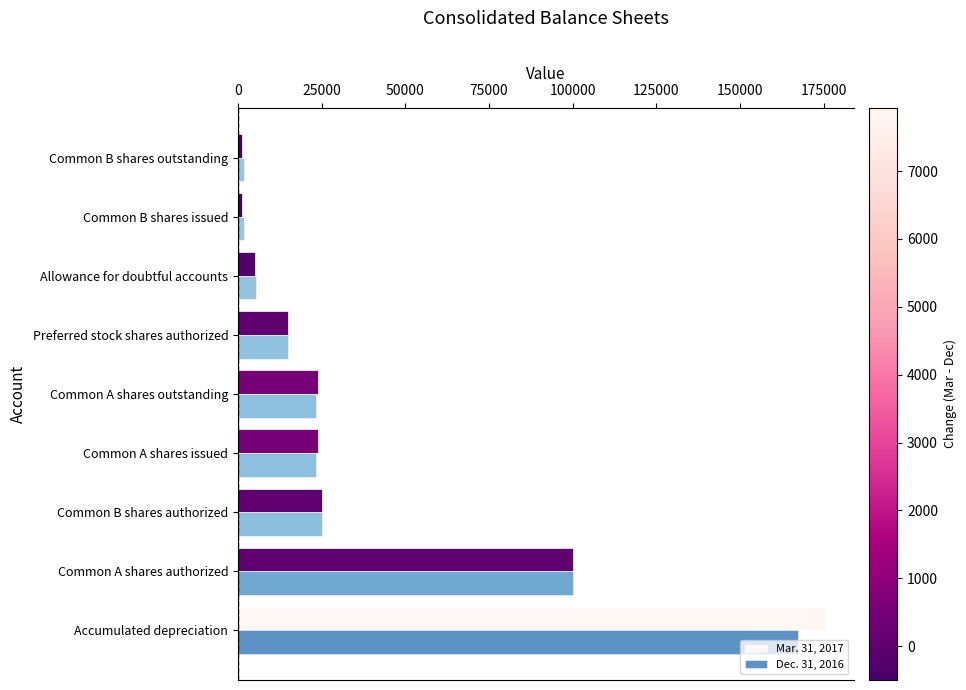

What is the average value of the Mar. 31, 2017 series?

41166